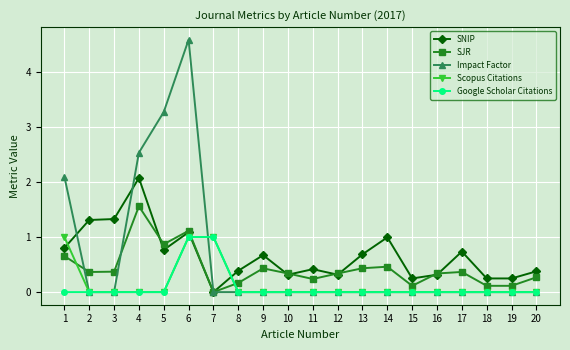

What is the highest value of the SJR series?

1.6